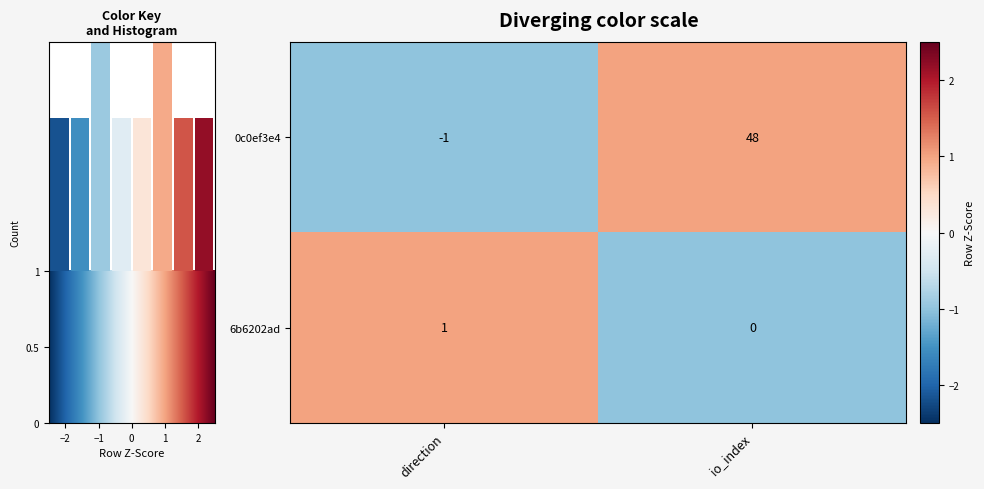

What is the smallest value displayed?

-1